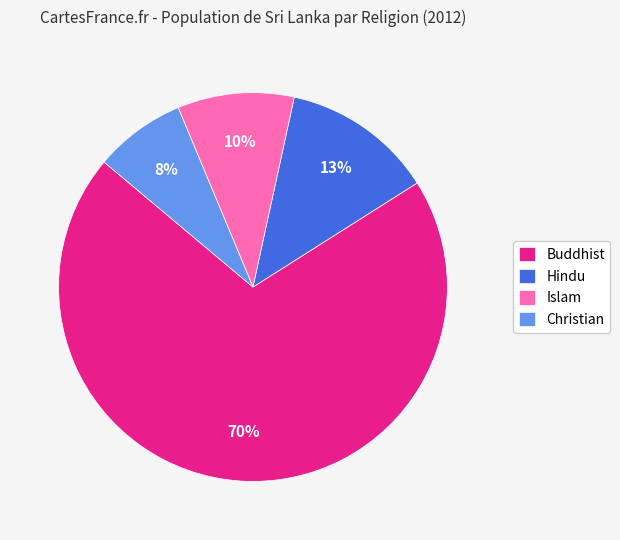

Which slice represents more than half of the pie?

Buddhist